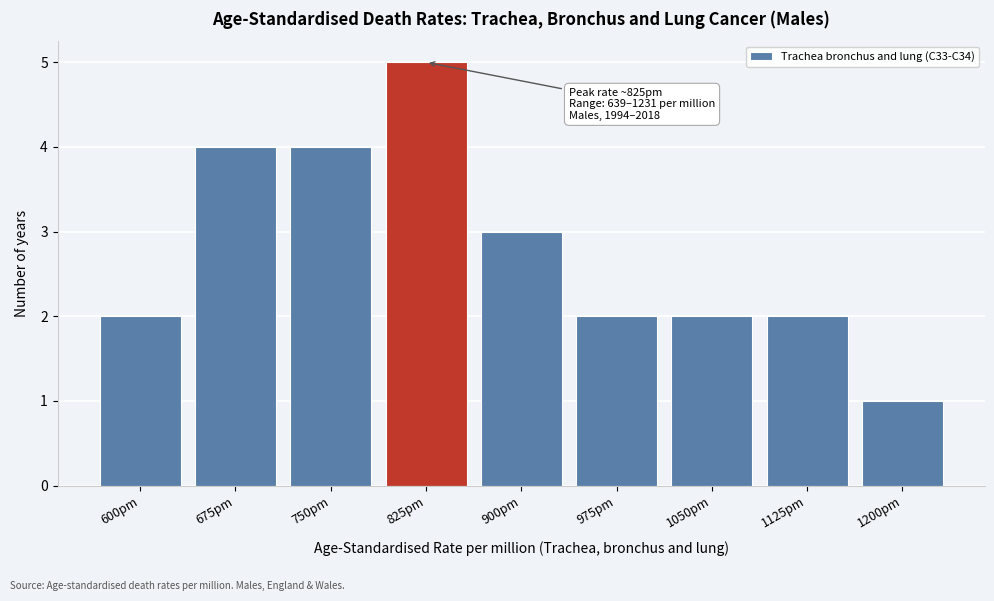

Reading right to left, what are all the values shown in this chart?

1	2	2	2	3	5	4	4	2